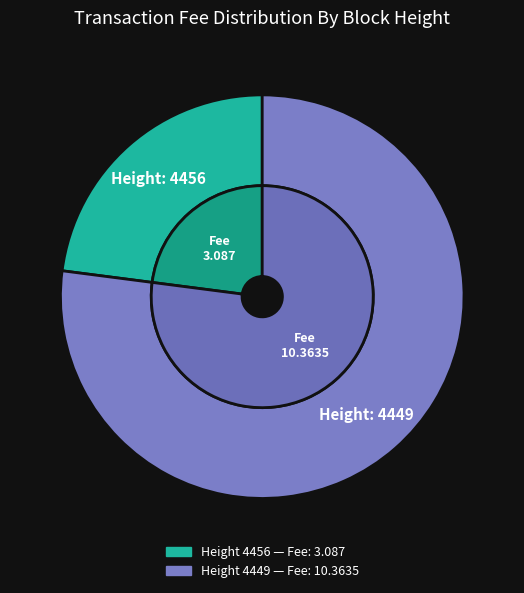

The 4449 slice represents 77% of the pie. True or false?

True